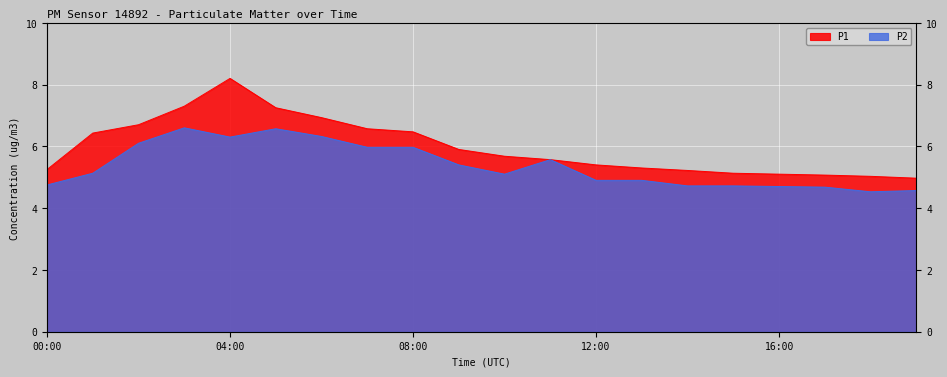

True or false: P1 and P2 intersect in this chart.

False